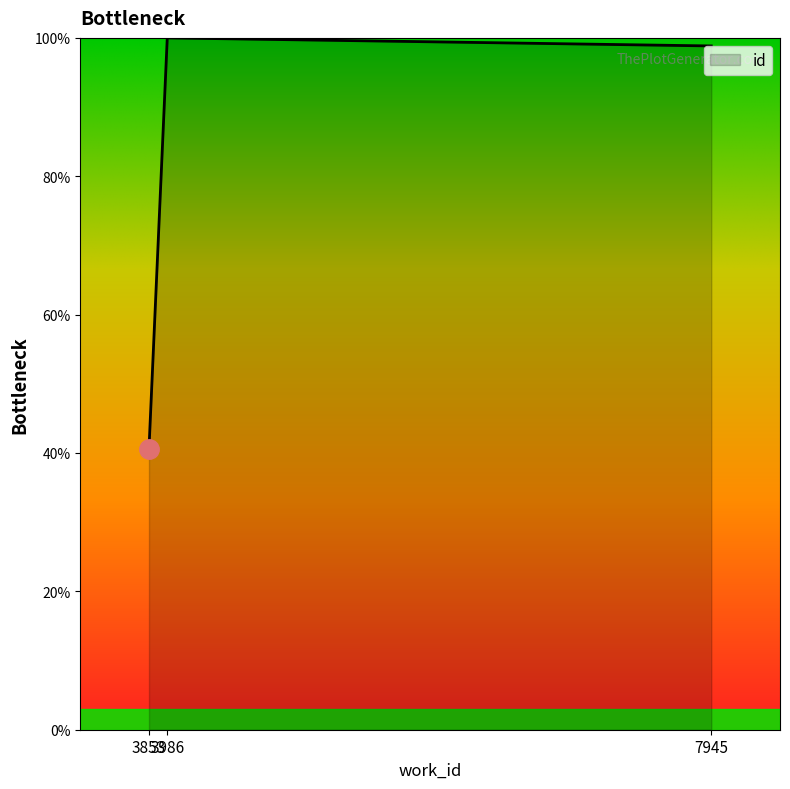

Rank the categories by value from lowest to highest.

3853, 7945, 3986